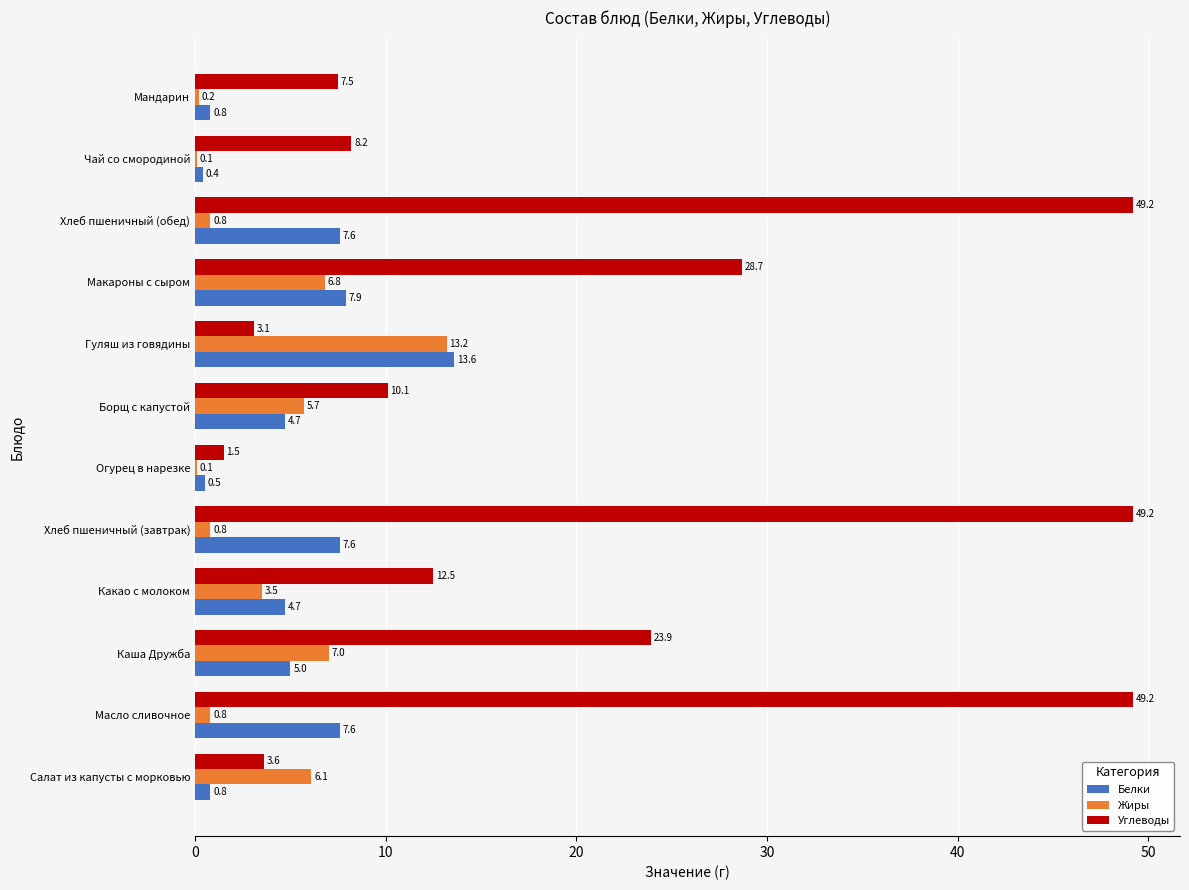

Between Салат из капусты с морковью and Хлеб пшеничный (завтрак), which series saw the biggest shift?

Углеводы